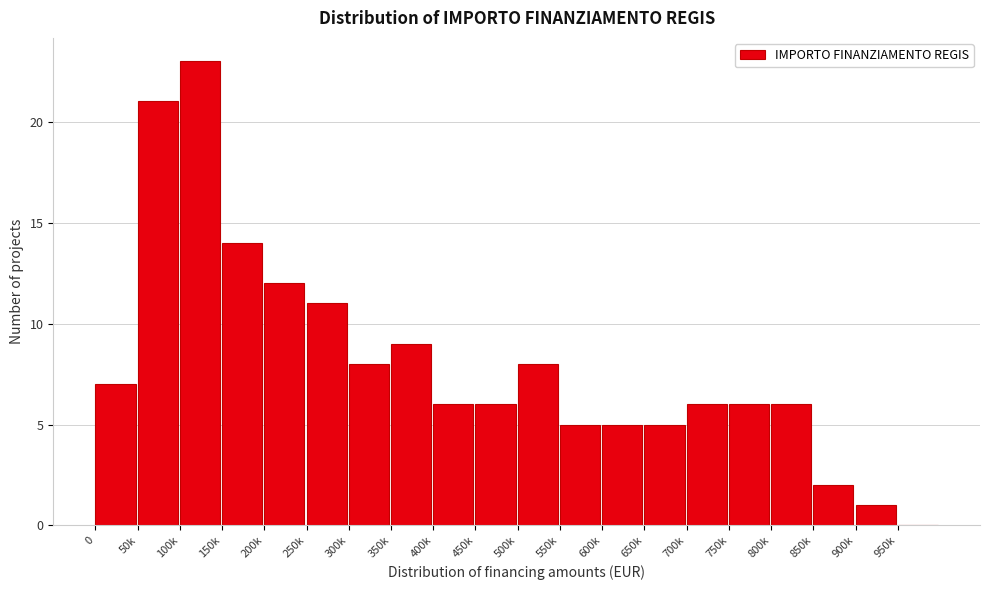

Reading left to right, transcribe all the data shown in this chart.

0=7	50k=21	100k=23	150k=14	200k=12	250k=11	300k=8	350k=9	400k=6	450k=6	500k=8	550k=5	600k=5	650k=5	700k=6	750k=6	800k=6	850k=2	900k=1	950k=0